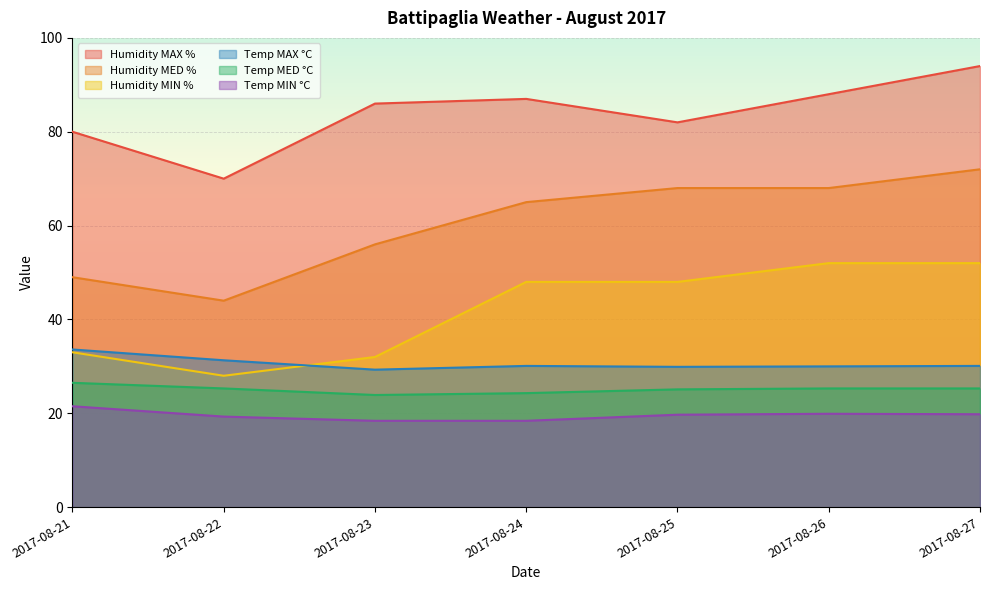

What is the total value across all series at 2017-08-24?

272.8